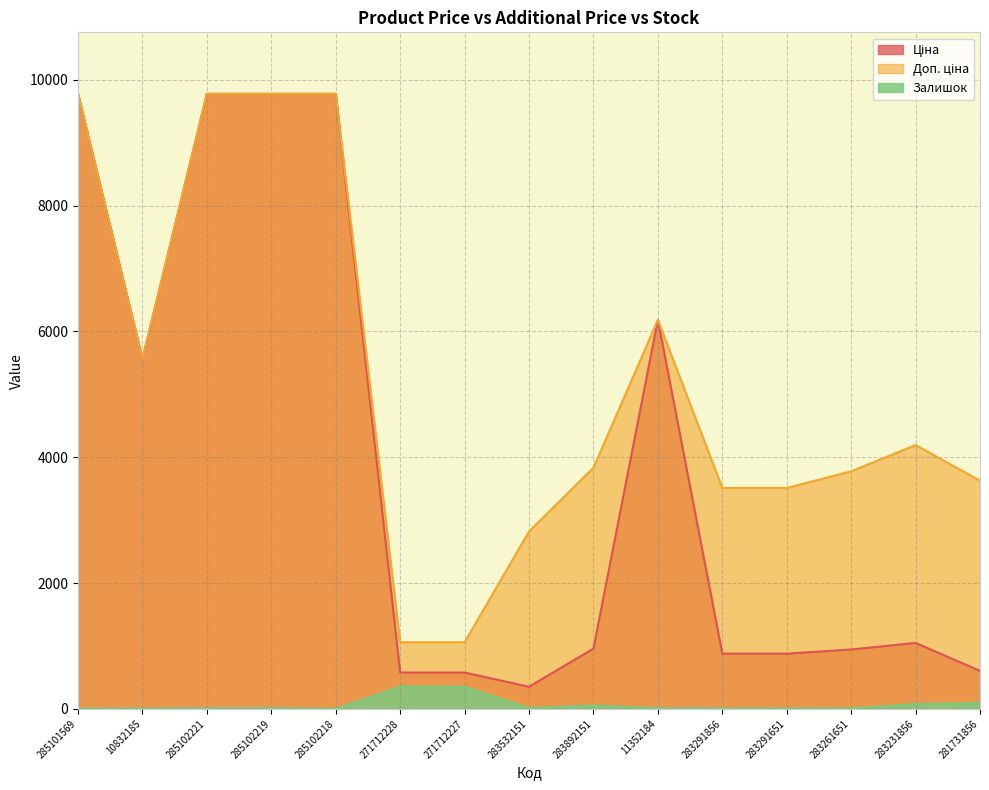

Which series has the widest spread of values?

Ціна